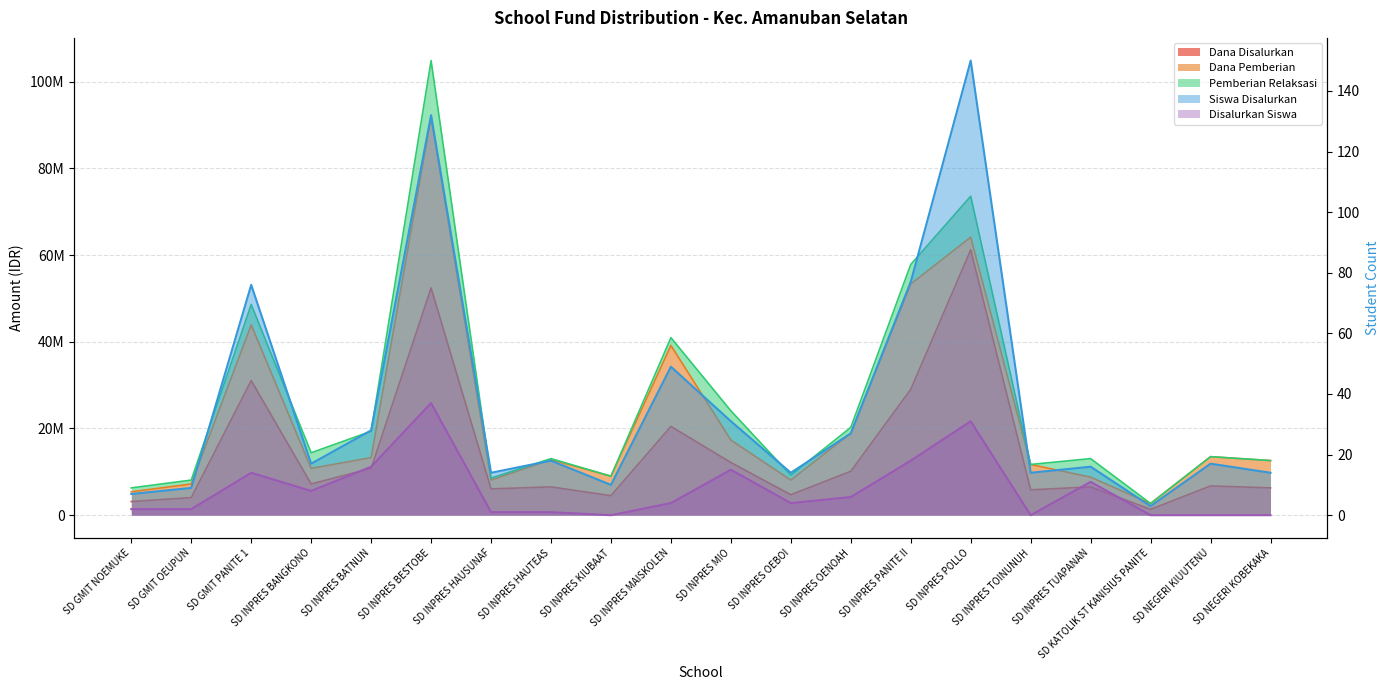

At which category does Siswa Disalurkan reach its first local peak?

SD GMIT PANITE 1